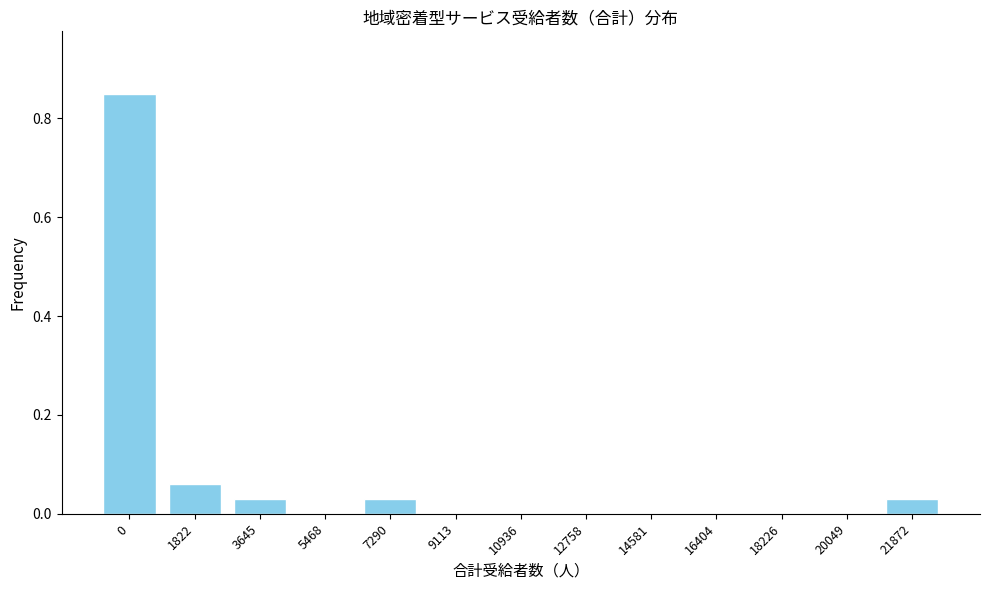

Between 20049 and 1822, which is larger?

1822